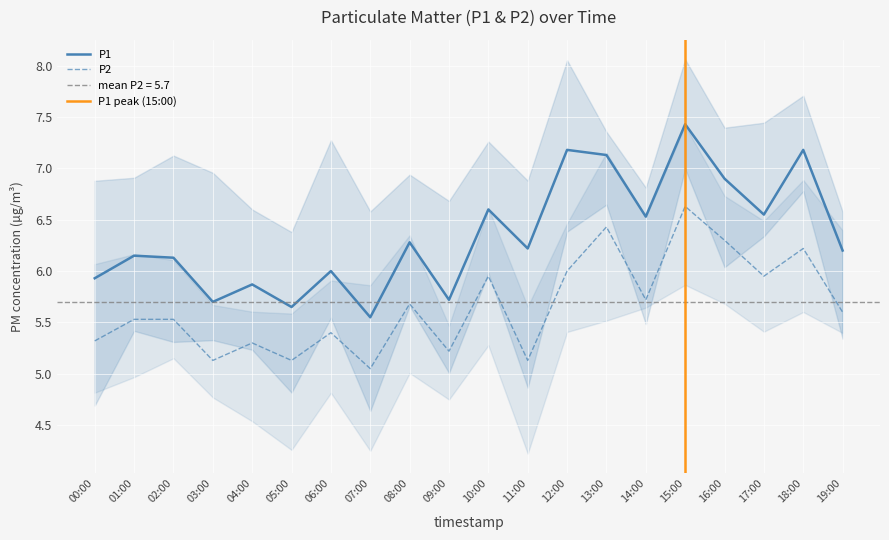

Between 10:00 and 03:00, which is larger?

10:00